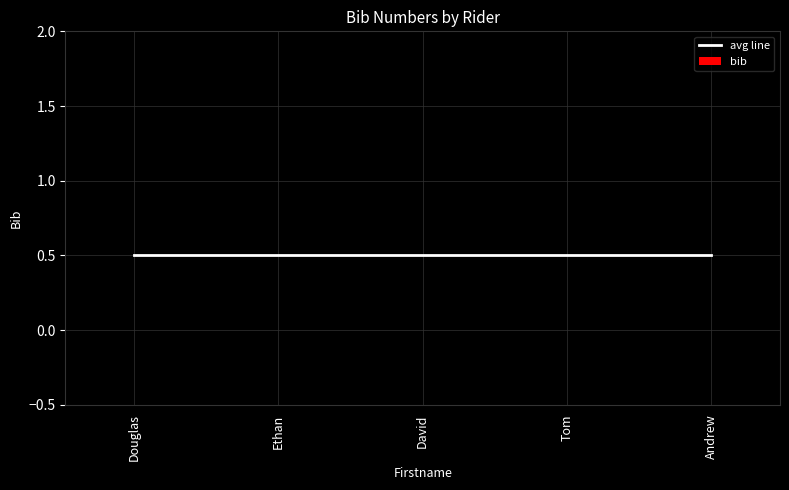

Rank the series by their average value, from lowest to highest.

bib, avg line